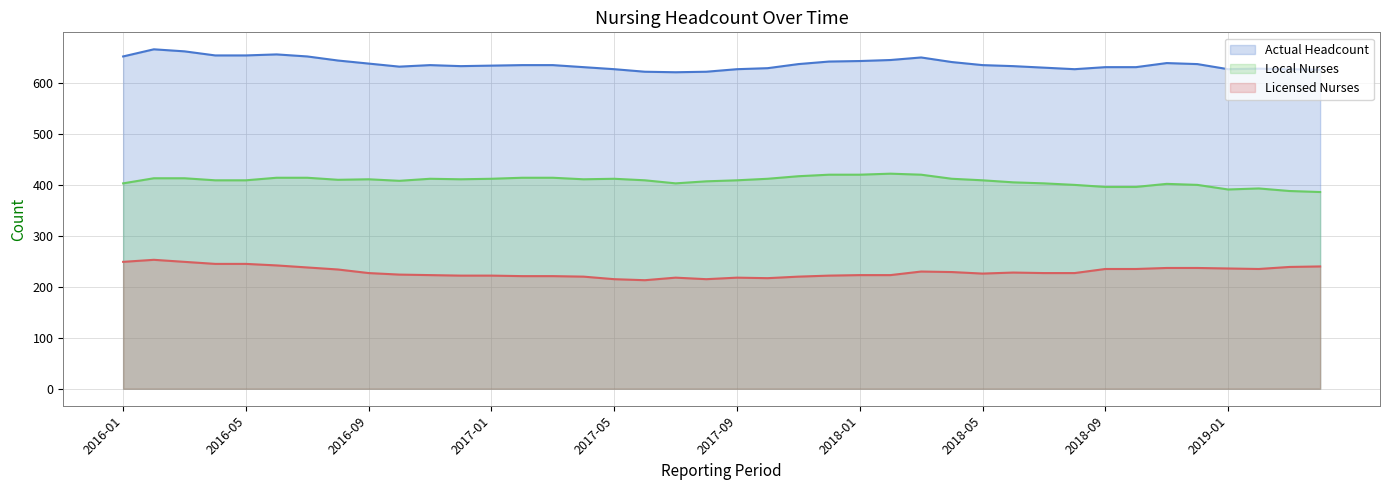

What are all the series names shown in the legend?

Actual Headcount, Local Nurses, Licensed Nurses